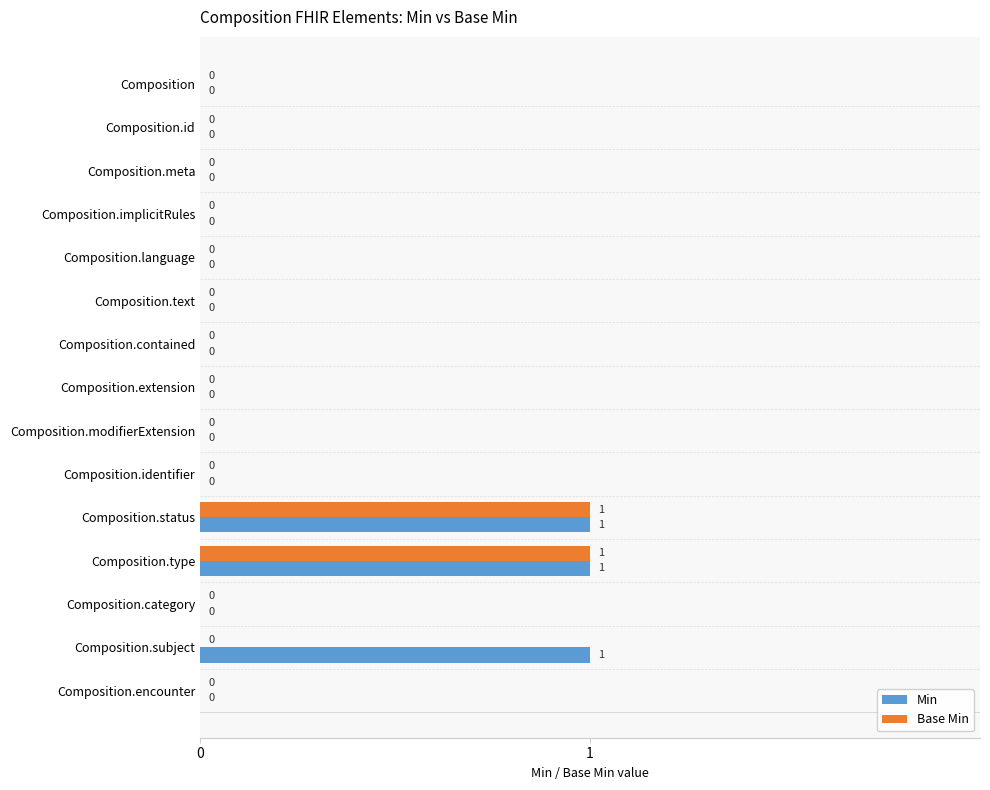

Which series has the largest total across all categories?

Min